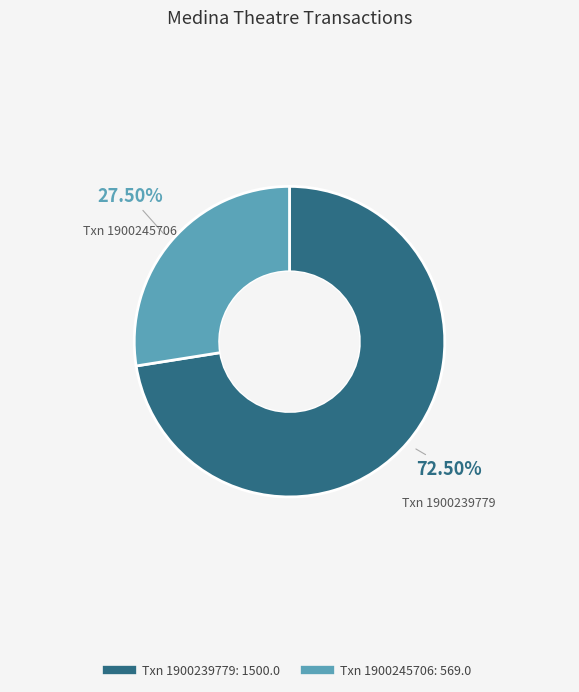

Does any single category account for the majority?

Yes